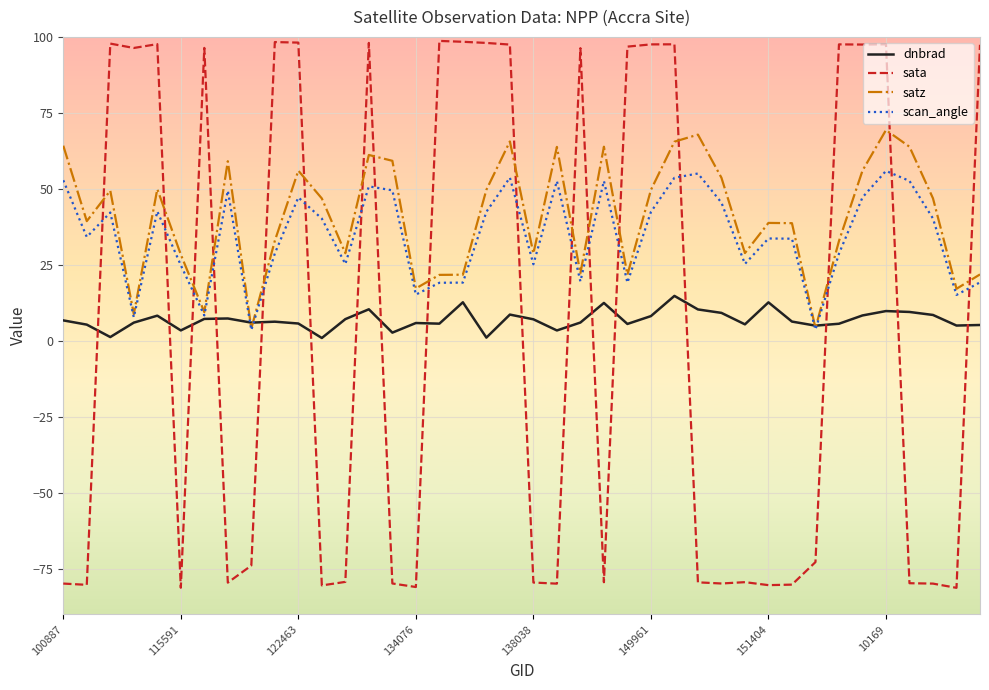

Which series has the largest range (max minus min)?

sata